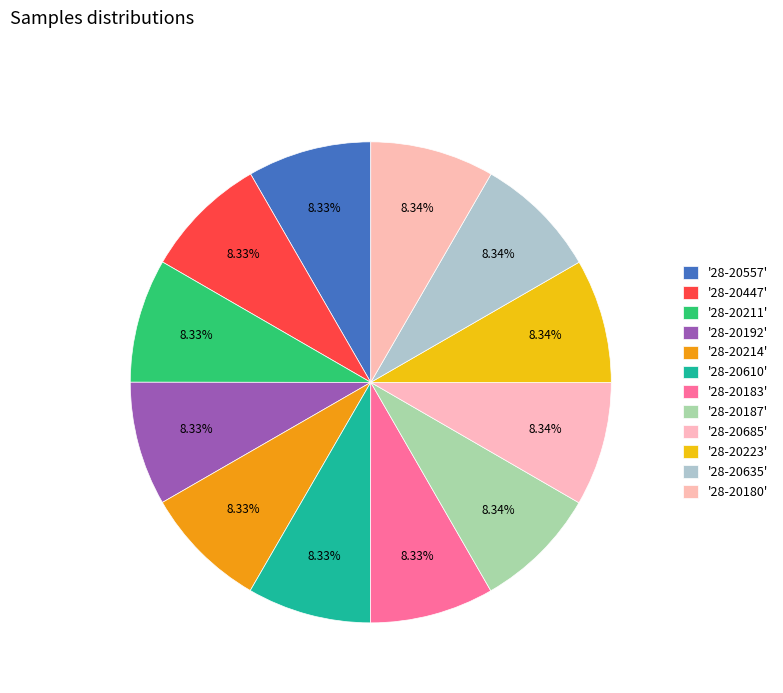

How many slices are in this pie chart?

12